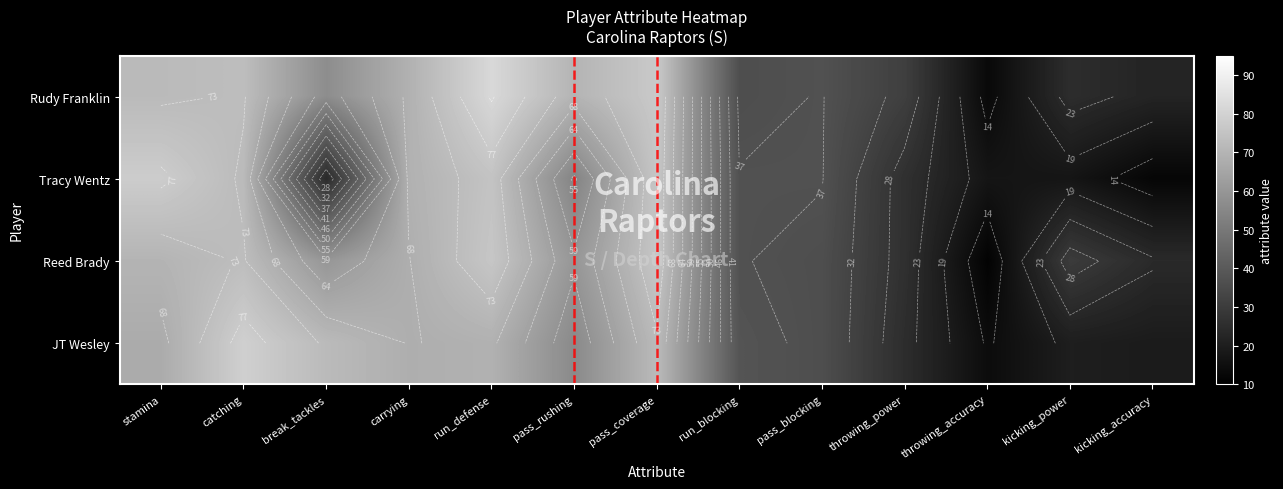

At which category is the sum across all series the highest?

run_defense